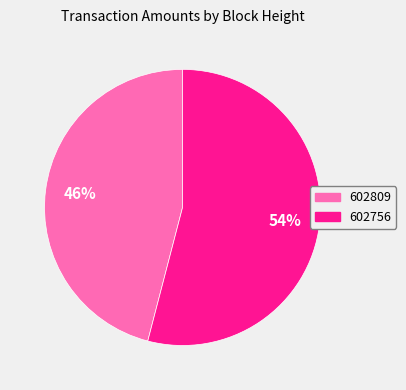

Combined, do 602756 and 602809 account for over 50%?

Yes